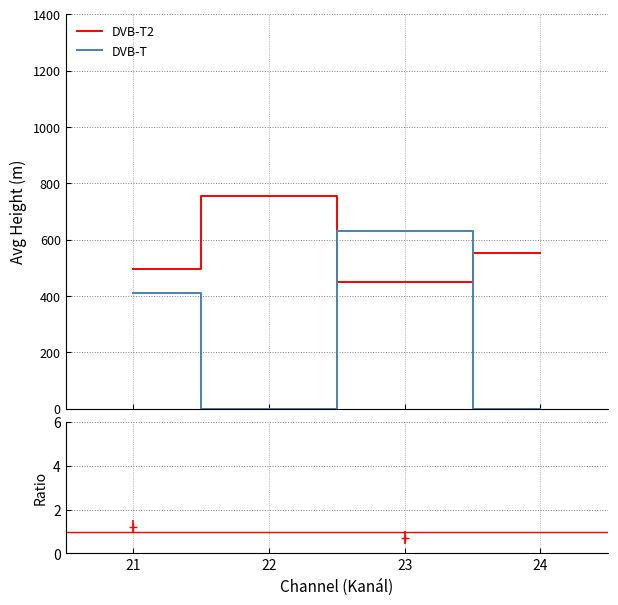

What is the average value of the DVB-T2 series?

563.5